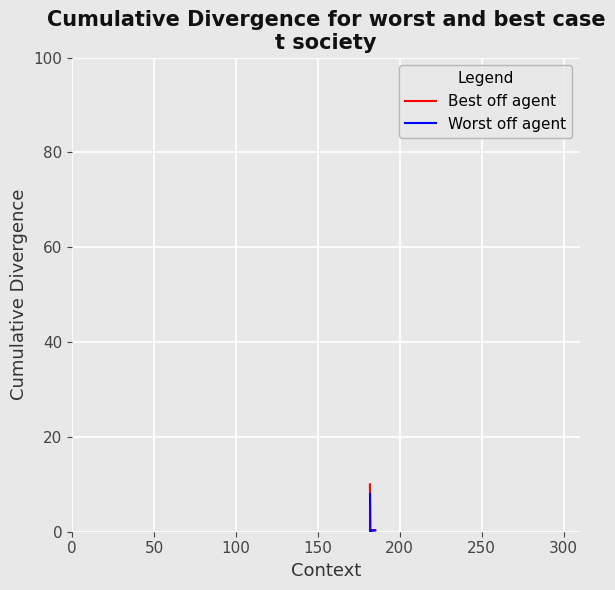

Which series has the largest range (max minus min)?

Best off agent